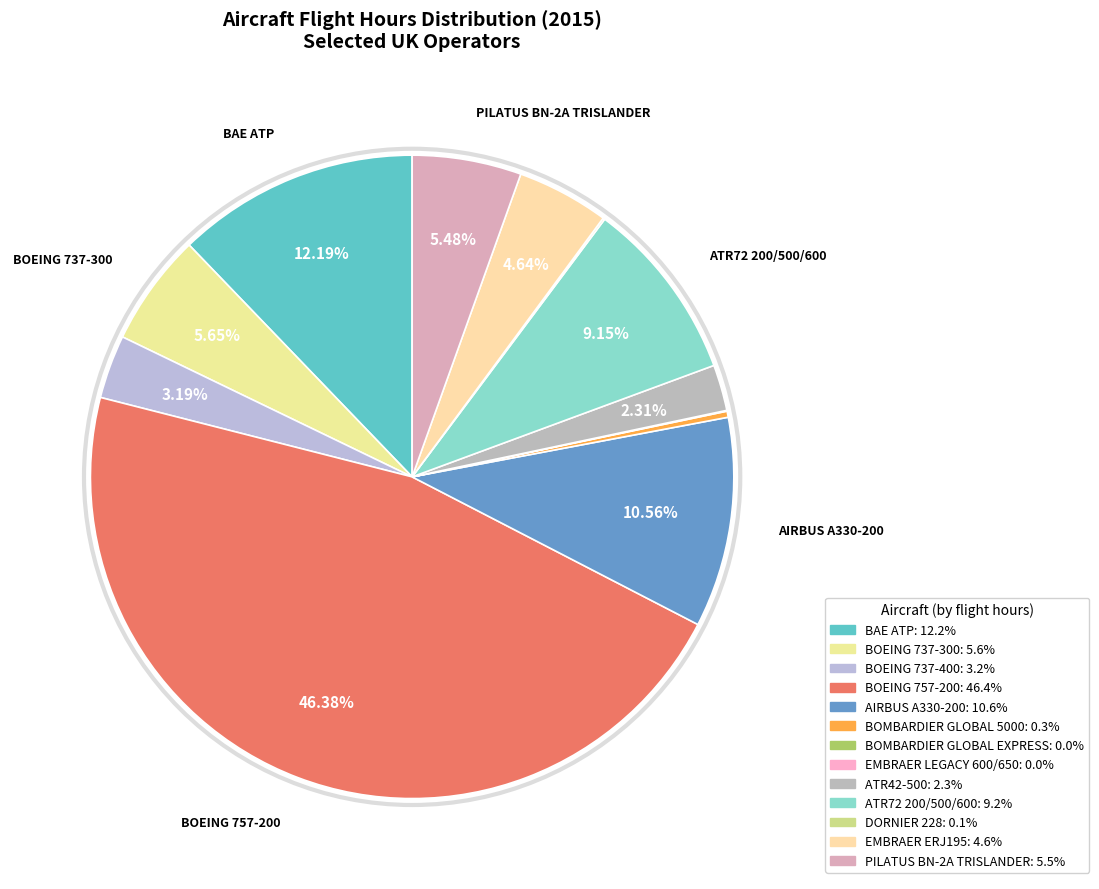

How many segments does this pie chart have?

13